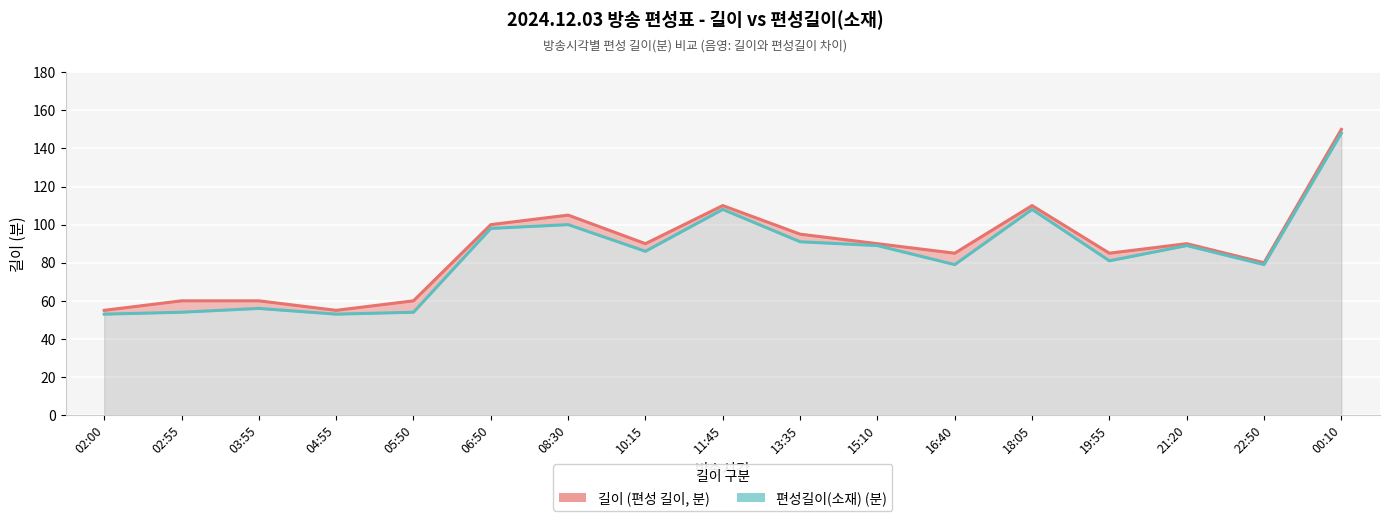

At which category is the sum across all series the highest?

00:10